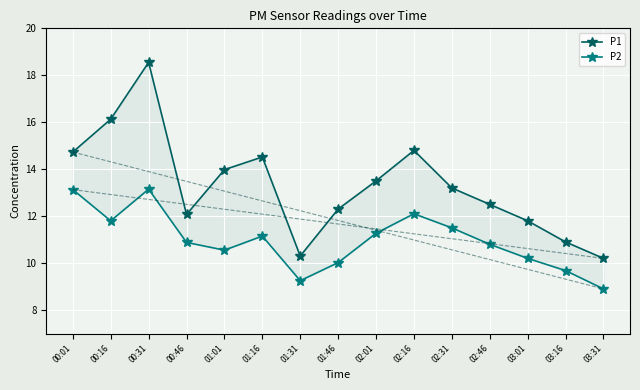

What is the sum of all P1 values?

199.5